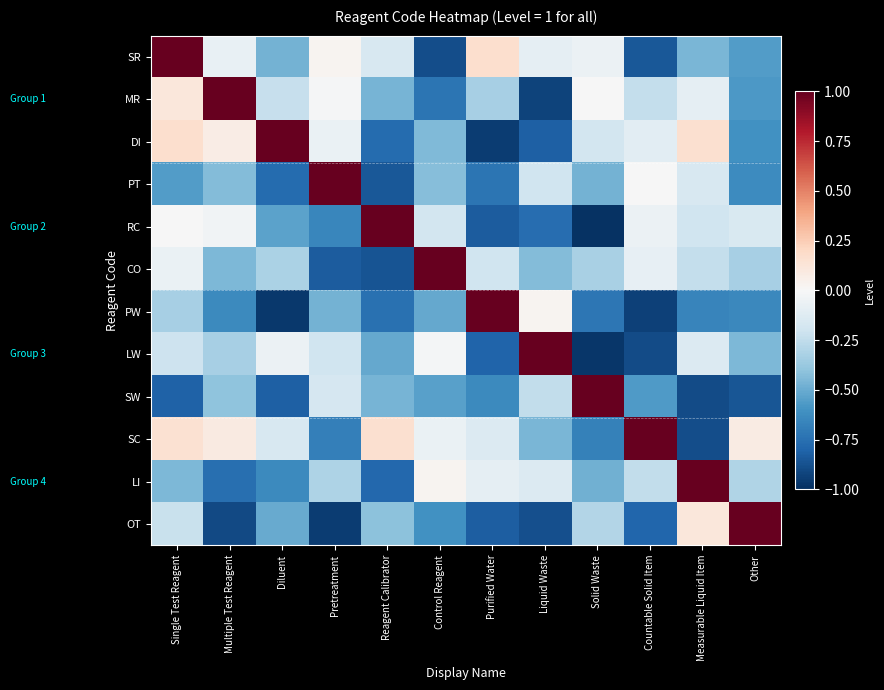

Reading left to right, what are all the values shown in this chart?

SR: Single Test Reagent=1.0	Multiple Test Reagent=-0.1	Diluent=-0.5	Pretreatment=0.0	Reagent Calibrator=-0.2	Control Reagent=-0.9	Purified Water=0.2	Liquid Waste=-0.1	Solid Waste=-0.1	Countable Solid Item=-0.8	Measurable Liquid Item=-0.5	Other=-0.6
MR: Single Test Reagent=0.1	Multiple Test Reagent=1.0	Diluent=-0.2	Pretreatment=-0.0	Reagent Calibrator=-0.5	Control Reagent=-0.7	Purified Water=-0.3	Liquid Waste=-0.9	Solid Waste=-0.0	Countable Solid Item=-0.2	Measurable Liquid Item=-0.1	Other=-0.6
DI: Single Test Reagent=0.2	Multiple Test Reagent=0.1	Diluent=1.0	Pretreatment=-0.1	Reagent Calibrator=-0.8	Control Reagent=-0.4	Purified Water=-0.9	Liquid Waste=-0.8	Solid Waste=-0.2	Countable Solid Item=-0.1	Measurable Liquid Item=0.2	Other=-0.6
PT: Single Test Reagent=-0.6	Multiple Test Reagent=-0.4	Diluent=-0.8	Pretreatment=1.0	Reagent Calibrator=-0.8	Control Reagent=-0.4	Purified Water=-0.7	Liquid Waste=-0.2	Solid Waste=-0.5	Countable Solid Item=-0.0	Measurable Liquid Item=-0.2	Other=-0.6
RC: Single Test Reagent=-0.0	Multiple Test Reagent=-0.0	Diluent=-0.5	Pretreatment=-0.7	Reagent Calibrator=1.0	Control Reagent=-0.2	Purified Water=-0.8	Liquid Waste=-0.8	Solid Waste=-1.0	Countable Solid Item=-0.1	Measurable Liquid Item=-0.2	Other=-0.2
CO: Single Test Reagent=-0.1	Multiple Test Reagent=-0.4	Diluent=-0.3	Pretreatment=-0.8	Reagent Calibrator=-0.9	Control Reagent=1.0	Purified Water=-0.2	Liquid Waste=-0.4	Solid Waste=-0.3	Countable Solid Item=-0.1	Measurable Liquid Item=-0.2	Other=-0.3
PW: Single Test Reagent=-0.3	Multiple Test Reagent=-0.6	Diluent=-1.0	Pretreatment=-0.5	Reagent Calibrator=-0.7	Control Reagent=-0.5	Purified Water=1.0	Liquid Waste=0.0	Solid Waste=-0.7	Countable Solid Item=-0.9	Measurable Liquid Item=-0.7	Other=-0.6
LW: Single Test Reagent=-0.2	Multiple Test Reagent=-0.3	Diluent=-0.1	Pretreatment=-0.2	Reagent Calibrator=-0.5	Control Reagent=-0.0	Purified Water=-0.8	Liquid Waste=1.0	Solid Waste=-1.0	Countable Solid Item=-0.9	Measurable Liquid Item=-0.1	Other=-0.4
SW: Single Test Reagent=-0.8	Multiple Test Reagent=-0.4	Diluent=-0.8	Pretreatment=-0.2	Reagent Calibrator=-0.5	Control Reagent=-0.5	Purified Water=-0.6	Liquid Waste=-0.2	Solid Waste=1.0	Countable Solid Item=-0.6	Measurable Liquid Item=-0.9	Other=-0.9
SC: Single Test Reagent=0.2	Multiple Test Reagent=0.1	Diluent=-0.2	Pretreatment=-0.7	Reagent Calibrator=0.2	Control Reagent=-0.1	Purified Water=-0.1	Liquid Waste=-0.5	Solid Waste=-0.7	Countable Solid Item=1.0	Measurable Liquid Item=-0.9	Other=0.1
LI: Single Test Reagent=-0.5	Multiple Test Reagent=-0.8	Diluent=-0.6	Pretreatment=-0.3	Reagent Calibrator=-0.8	Control Reagent=0.0	Purified Water=-0.1	Liquid Waste=-0.1	Solid Waste=-0.5	Countable Solid Item=-0.2	Measurable Liquid Item=1.0	Other=-0.3
OT: Single Test Reagent=-0.2	Multiple Test Reagent=-0.9	Diluent=-0.5	Pretreatment=-1.0	Reagent Calibrator=-0.4	Control Reagent=-0.6	Purified Water=-0.8	Liquid Waste=-0.9	Solid Waste=-0.3	Countable Solid Item=-0.8	Measurable Liquid Item=0.1	Other=1.0